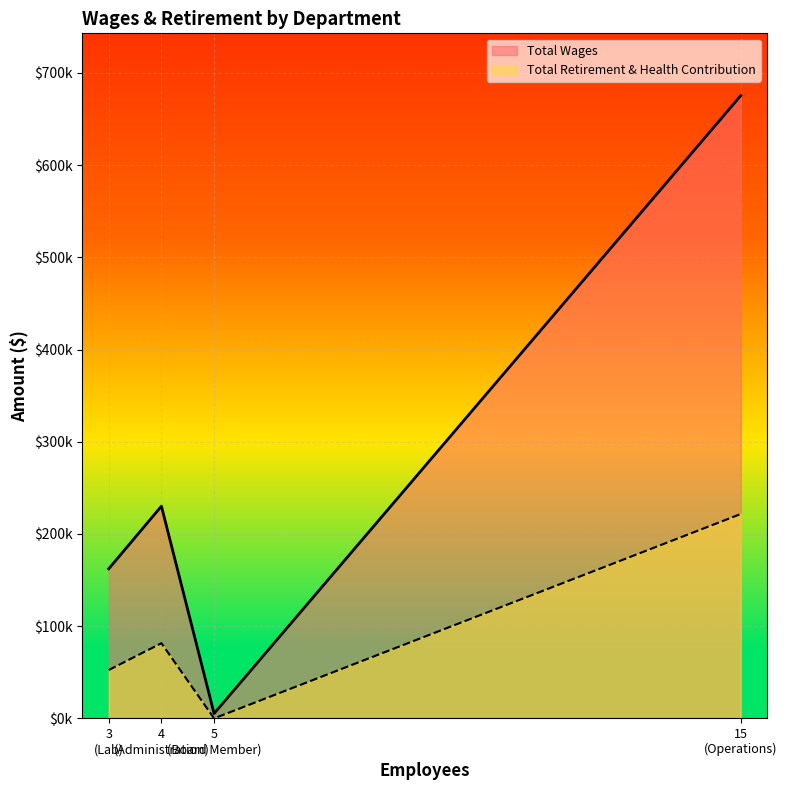

How many lines are shown in the chart?

2